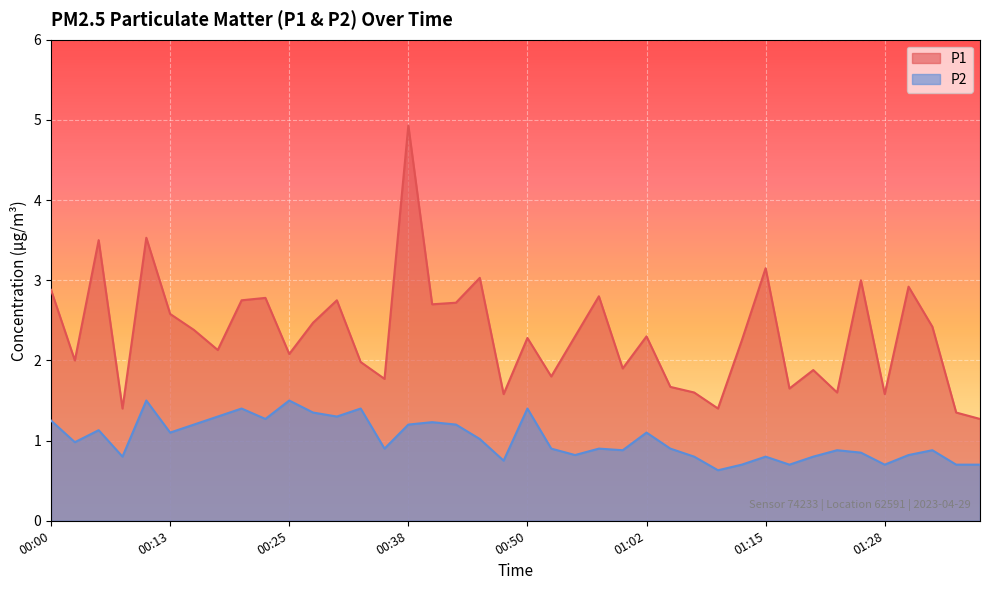

The value of P2 at 01:02 is 0.8. True or false?

False